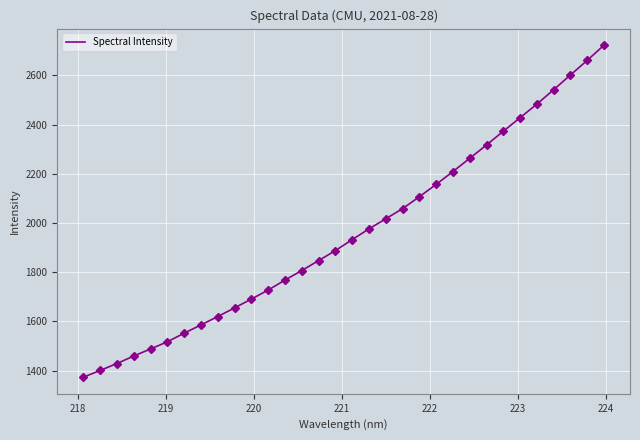

Reading left to right, transcribe all the data shown in this chart.

1373.1	1400.6	1428.7	1459.2	1487.9	1517.1	1552.0	1585.6	1619.7	1654.9	1690.8	1727.4	1768.1	1806.8	1847.0	1887.9	1932.4	1976.0	2017.2	2058.3	2106.8	2156.8	2209.2	2262.9	2317.1	2373.0	2427.9	2483.3	2541.7	2601.6	2660.9	2722.7